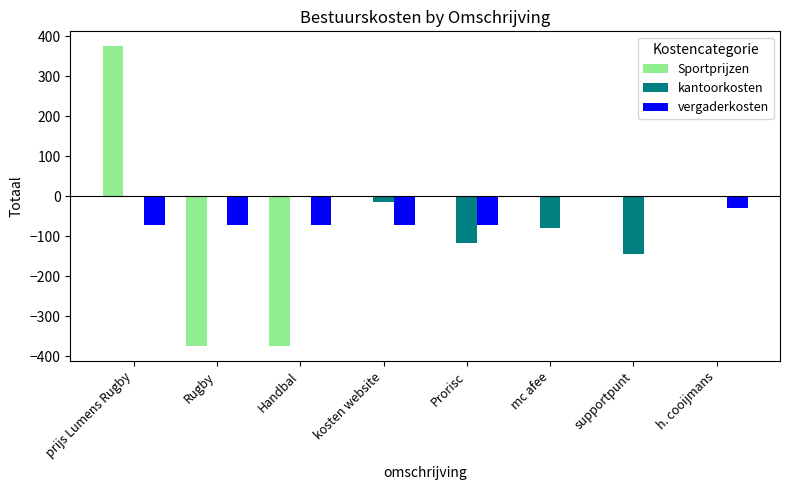

How many groups of bars are there?

8